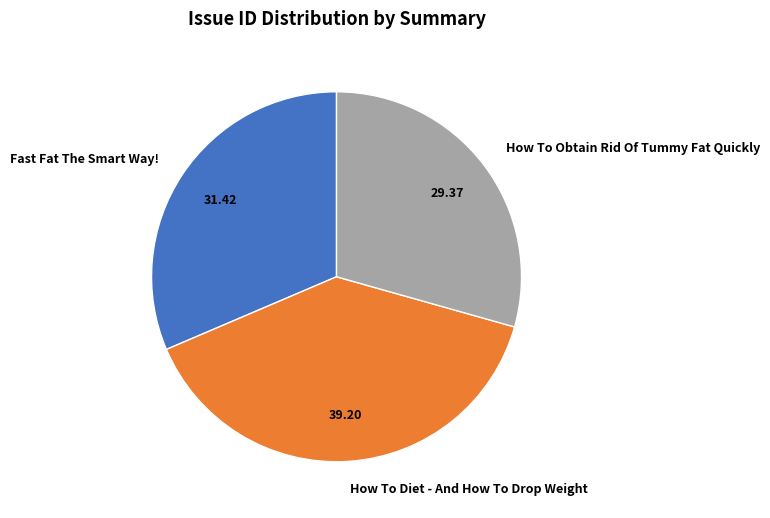

Does How To Diet - And How To Drop Weight represent more than half of the total?

No